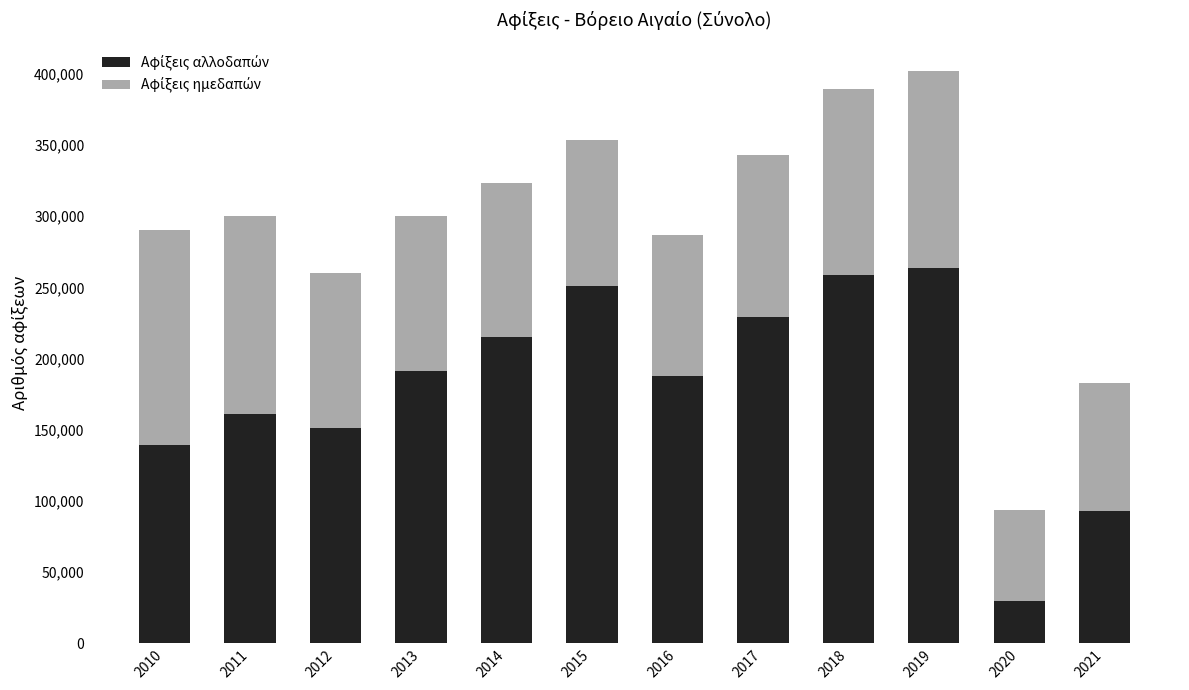

At which category is the sum across all series the highest?

2019